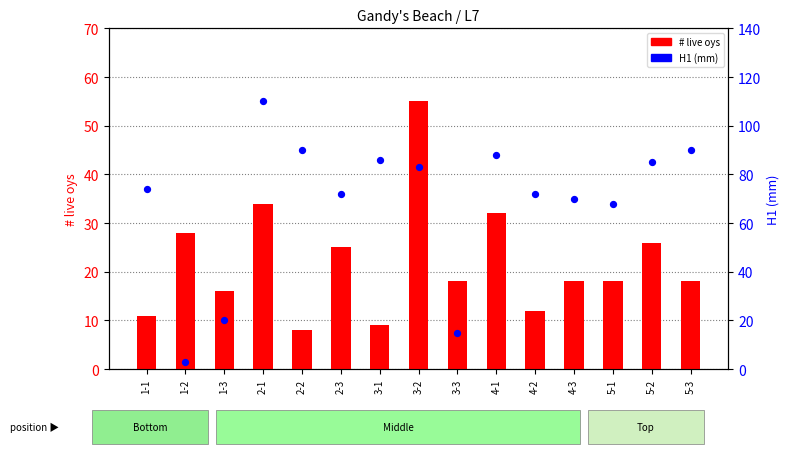

Which series has the largest total across all categories?

H1 (mm)